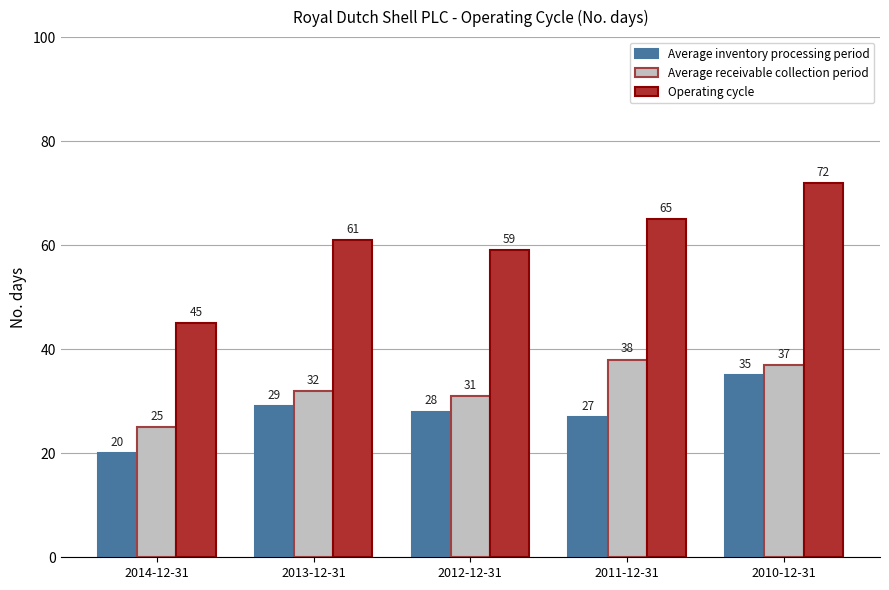

What is the lowest value of the Average receivable collection period series?

25